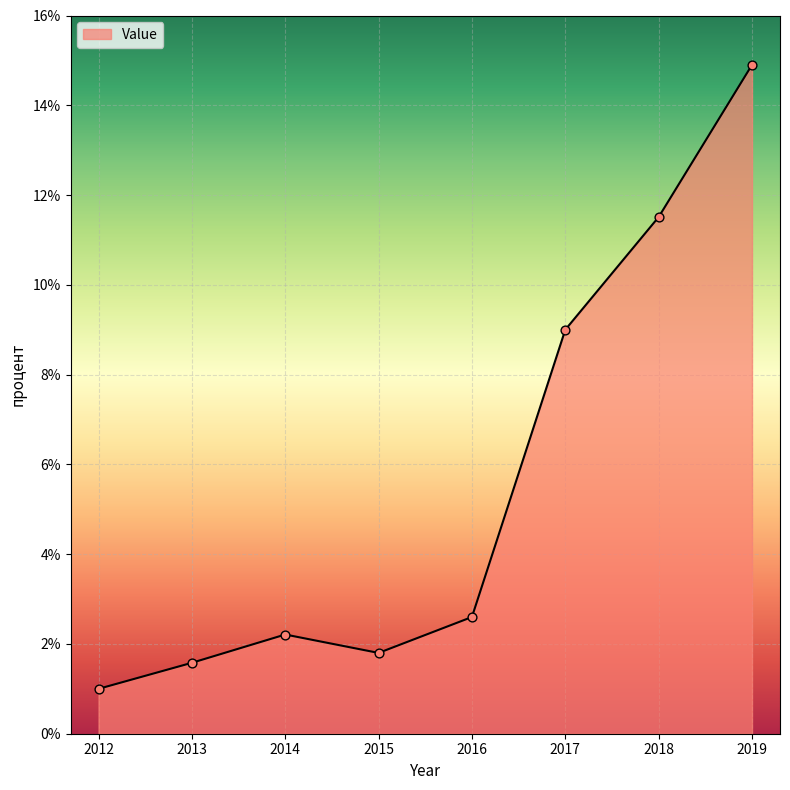

Approximately how many times larger is the value at 2013 compared to 2019?

0.1